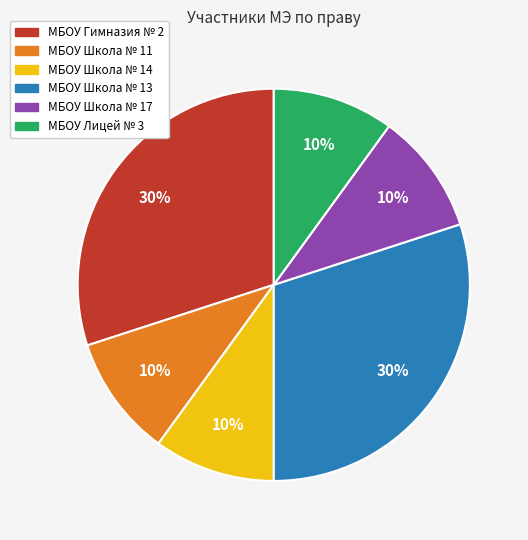

True or false: МБОУ Школа № 17 accounts for 1% of the total.

False